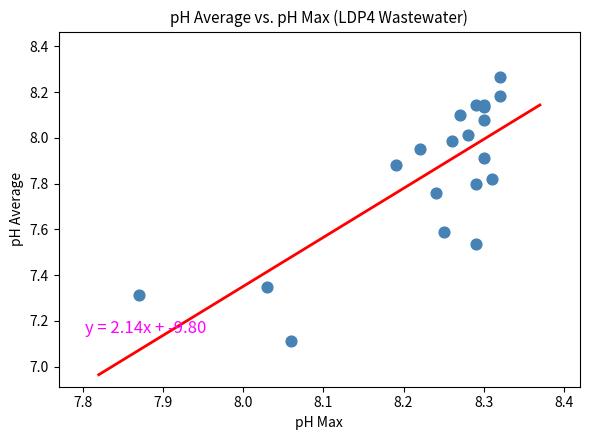

What Y value in the scatter plot is closest to 7?

7.1